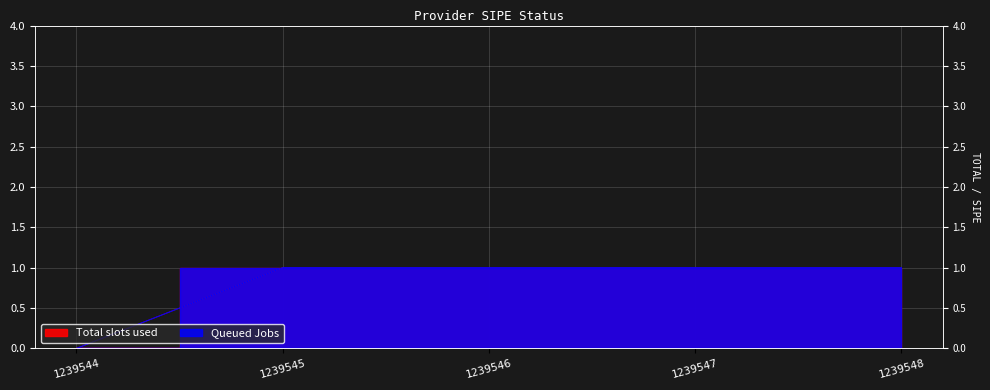

What is the difference between the Total slots used values at 1239545 and 1239544?

1